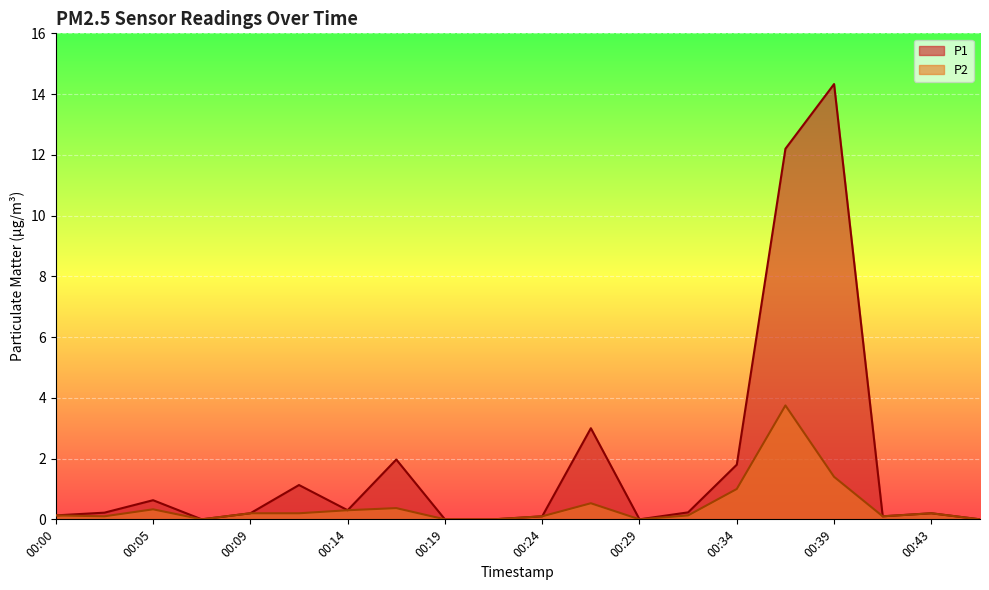

At which category is the sum across all series the highest?

00:36